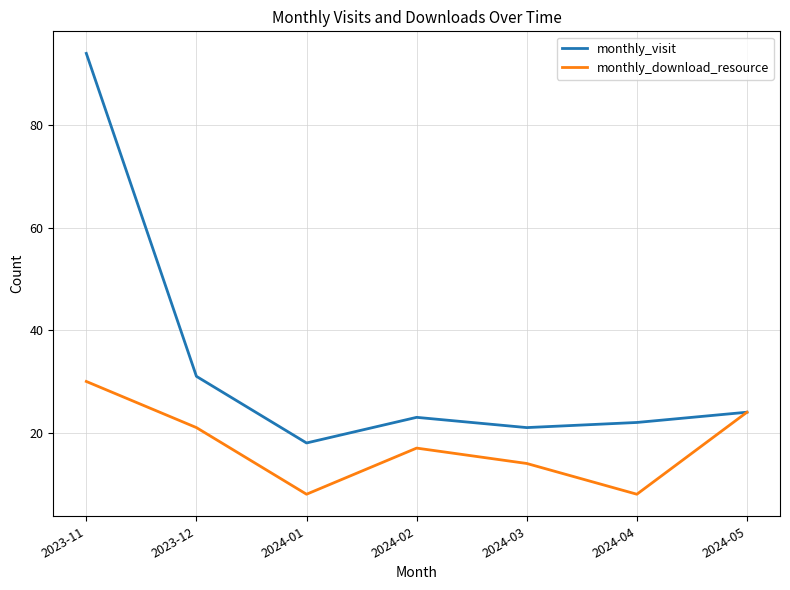

Which series changed the most between 2024-03 and 2024-05?

monthly_download_resource